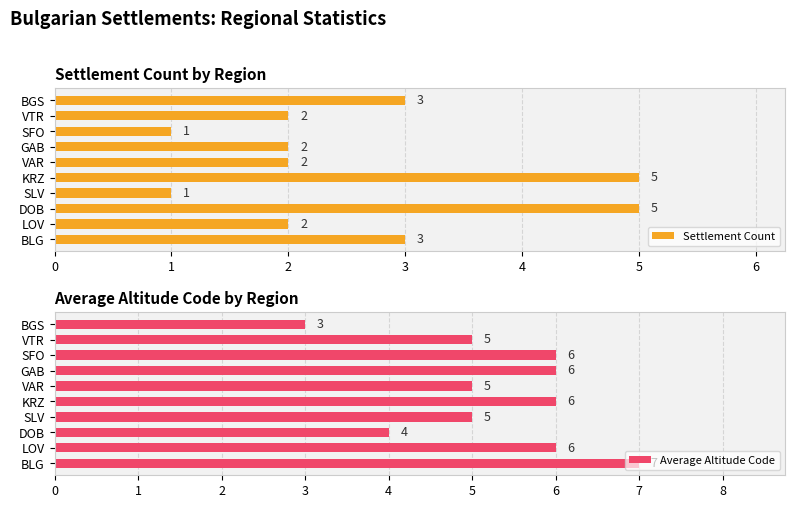

Is it true that Average Altitude Code equals 2 at LOV?

False